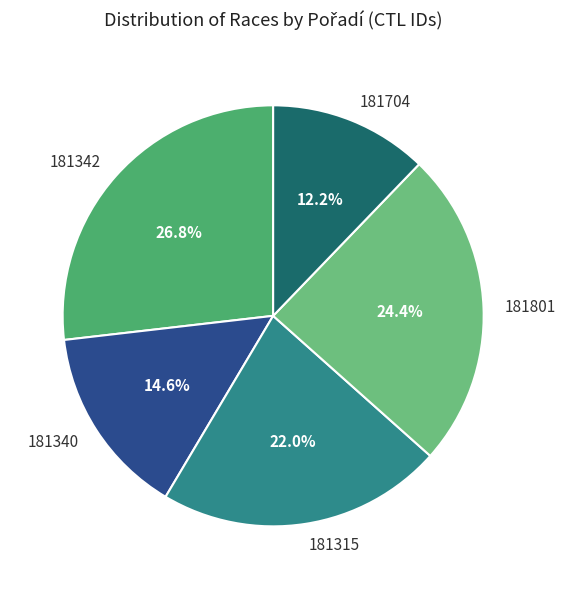

Which slice is the largest?

181342